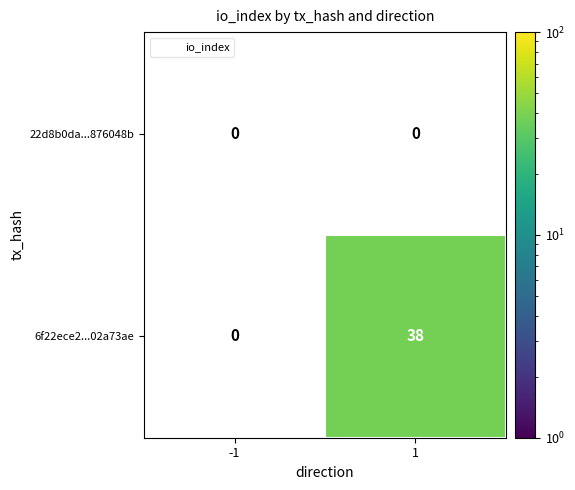

Reading right to left, extract all data points from this chart.

22d8b0da...876048b: 1=0	-1=0
6f22ece2...02a73ae: 1=38	-1=0